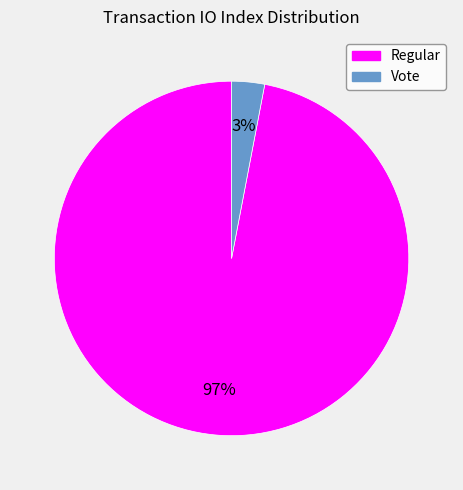

Is there any slice that represents more than half of the pie?

Yes